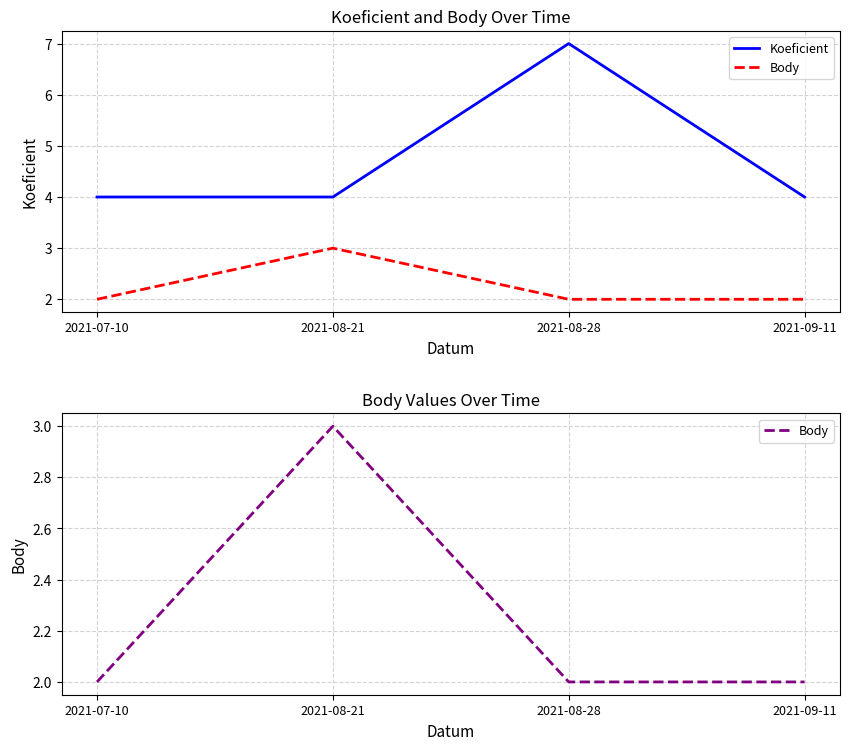

What is the spread (max minus min) of values at 2021-08-21?

1